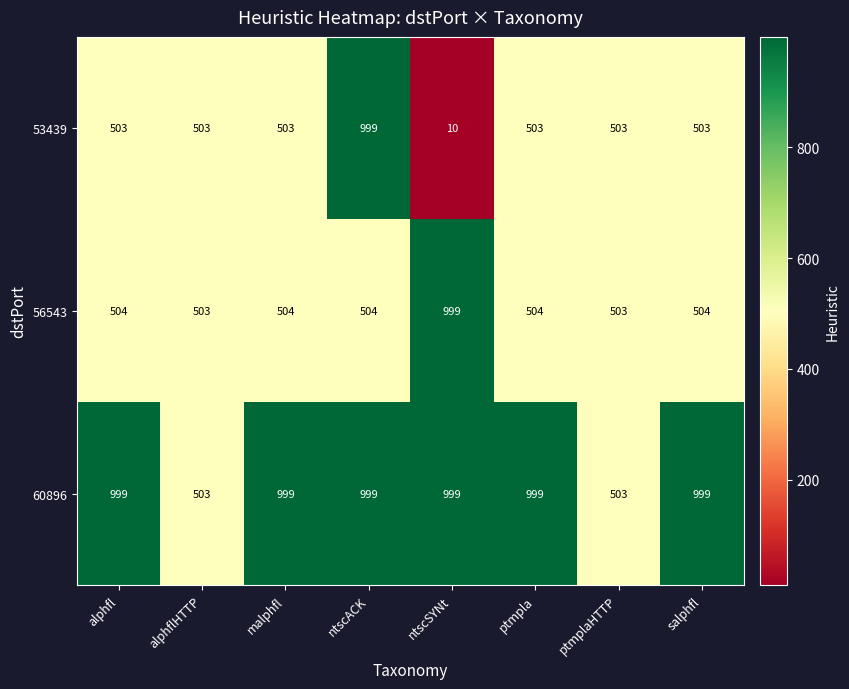

Which label corresponds to the smallest value in the chart?

ntscSYNt